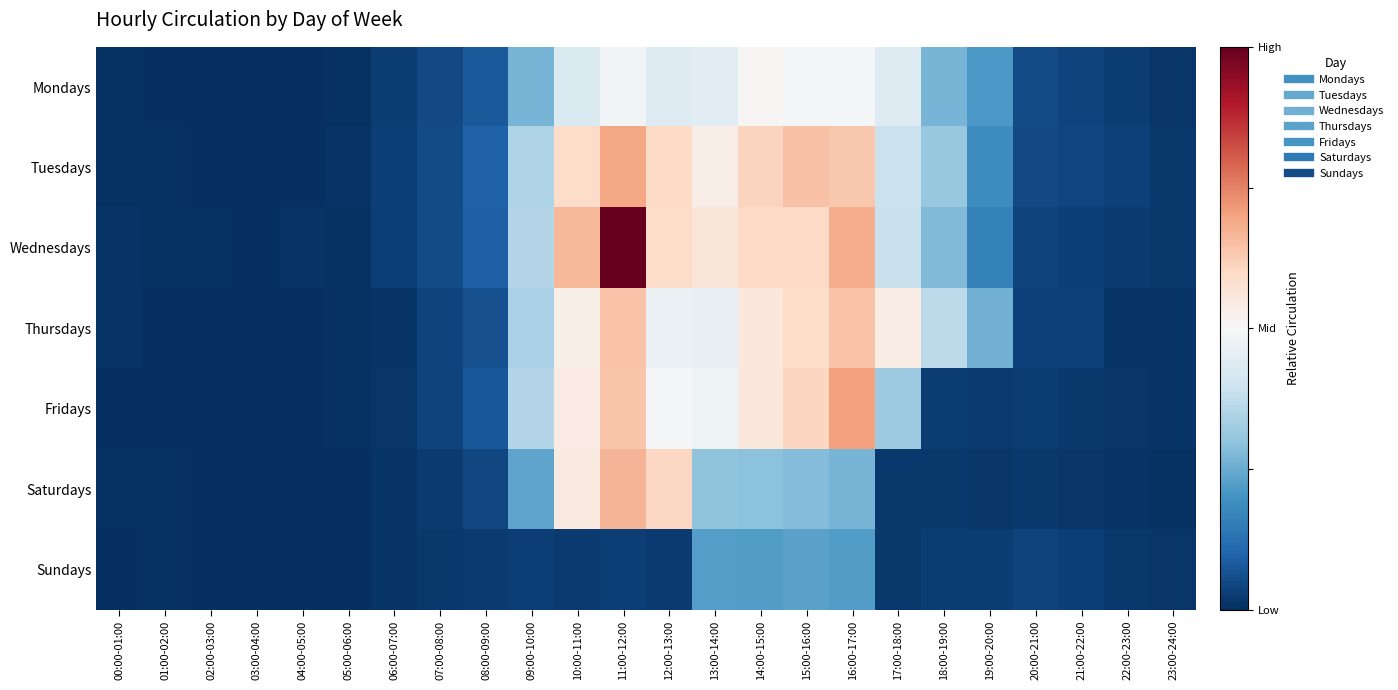

Rank the series by their maximum value, from highest to lowest.

Wednesdays, Fridays, Tuesdays, Saturdays, Thursdays, Mondays, Sundays